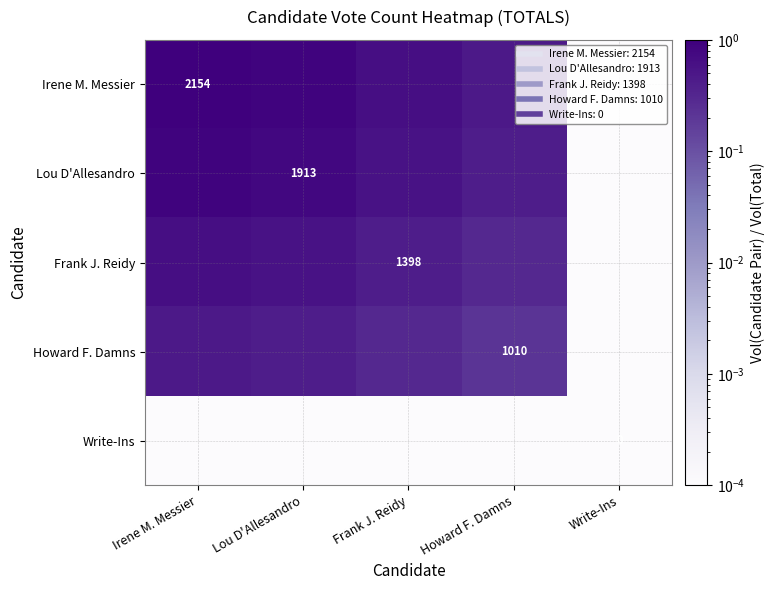

At which category is the sum across all series the highest?

Irene M. Messier